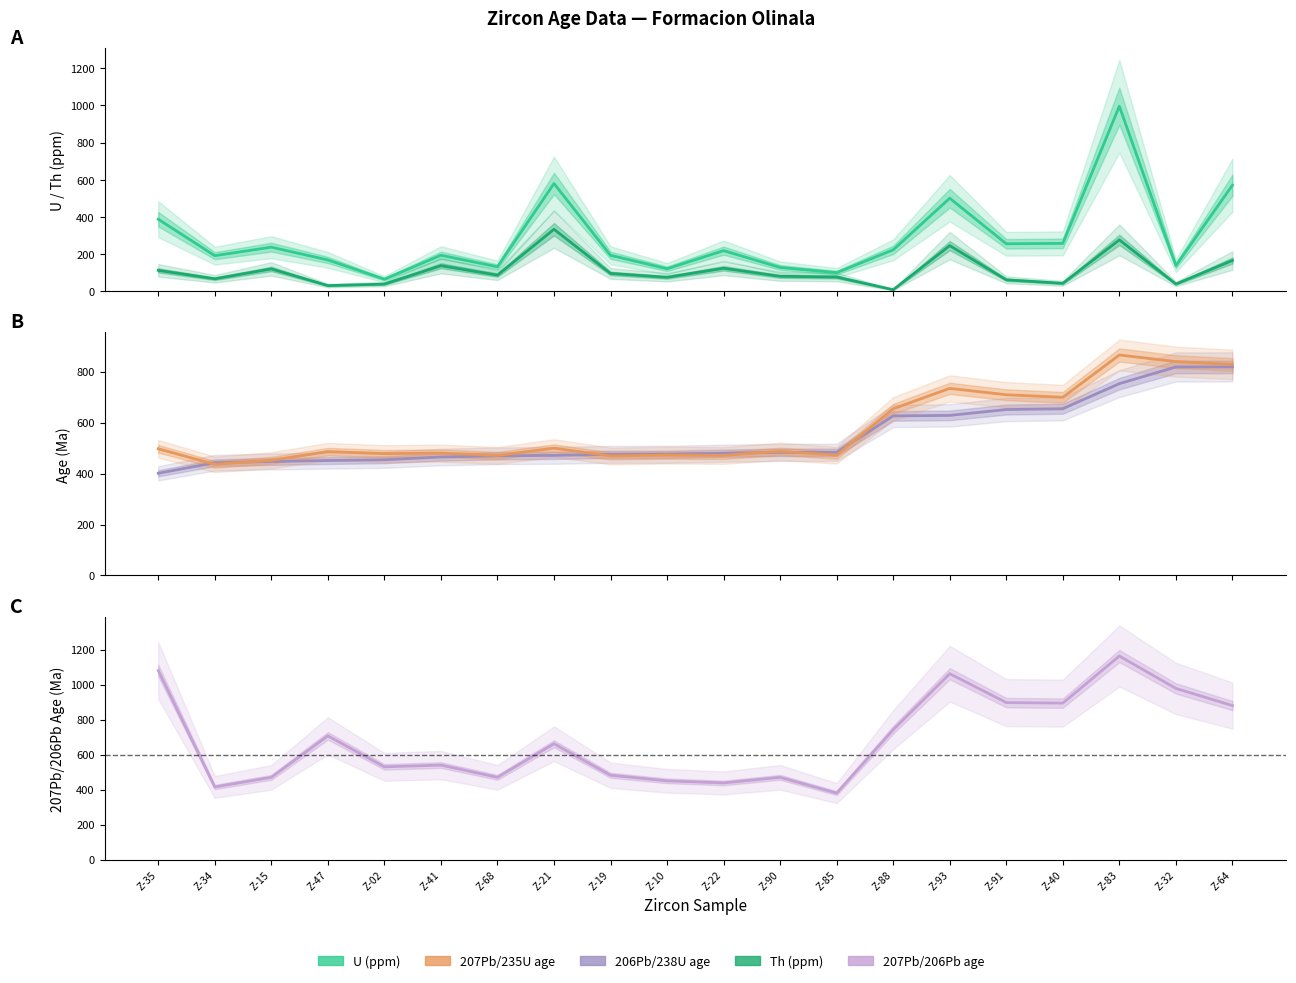

True or false: Th (ppm) and 207Pb/235U age cross at least once.

False